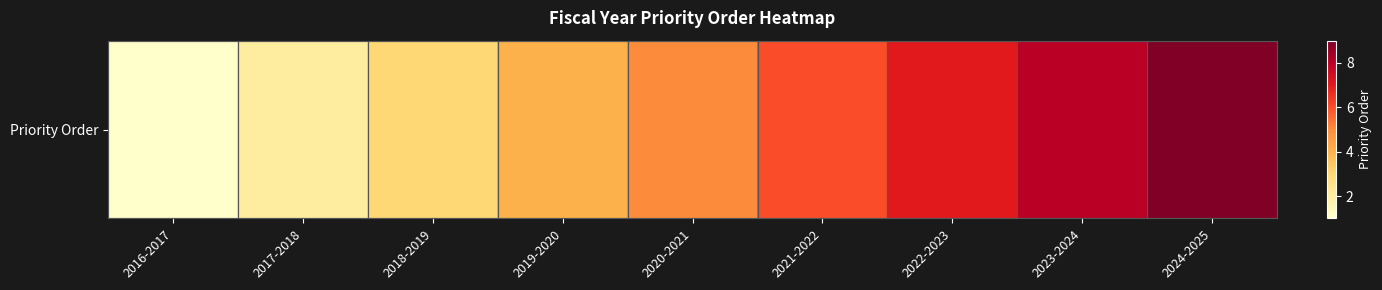

Reading left to right, extract all data points from this chart.

2016-2017=1	2017-2018=2	2018-2019=3	2019-2020=4	2020-2021=5	2021-2022=6	2022-2023=7	2023-2024=8	2024-2025=9